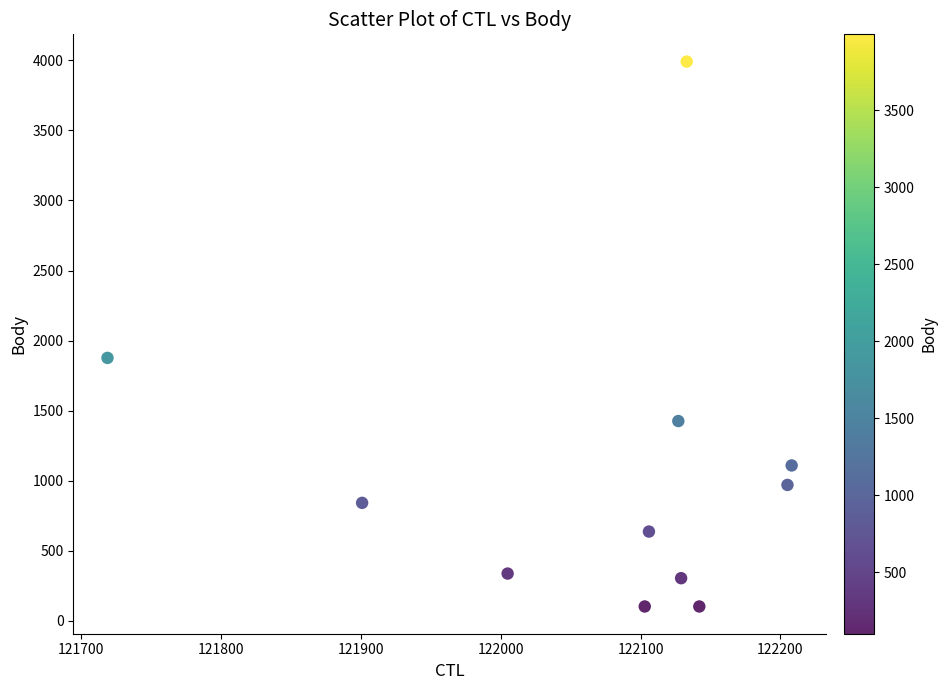

What is the range of Y values (max minus min)?

3891